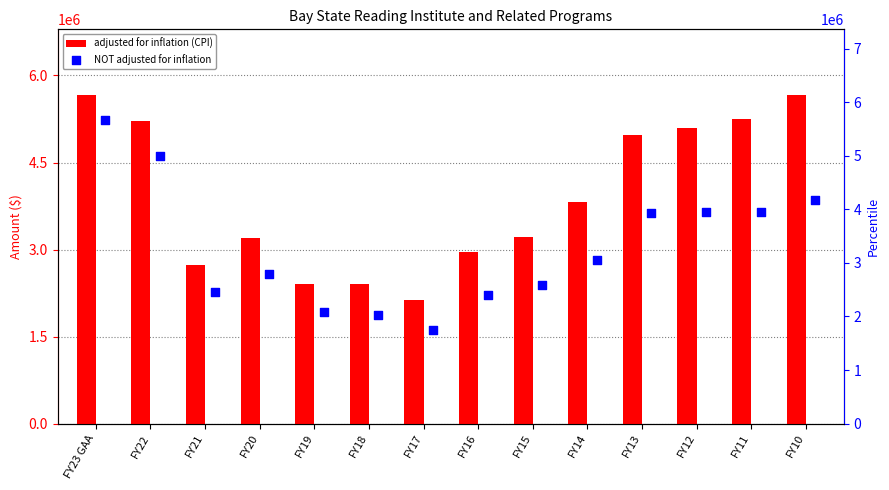

At how many categories does at least one series exceed 5528383?

2